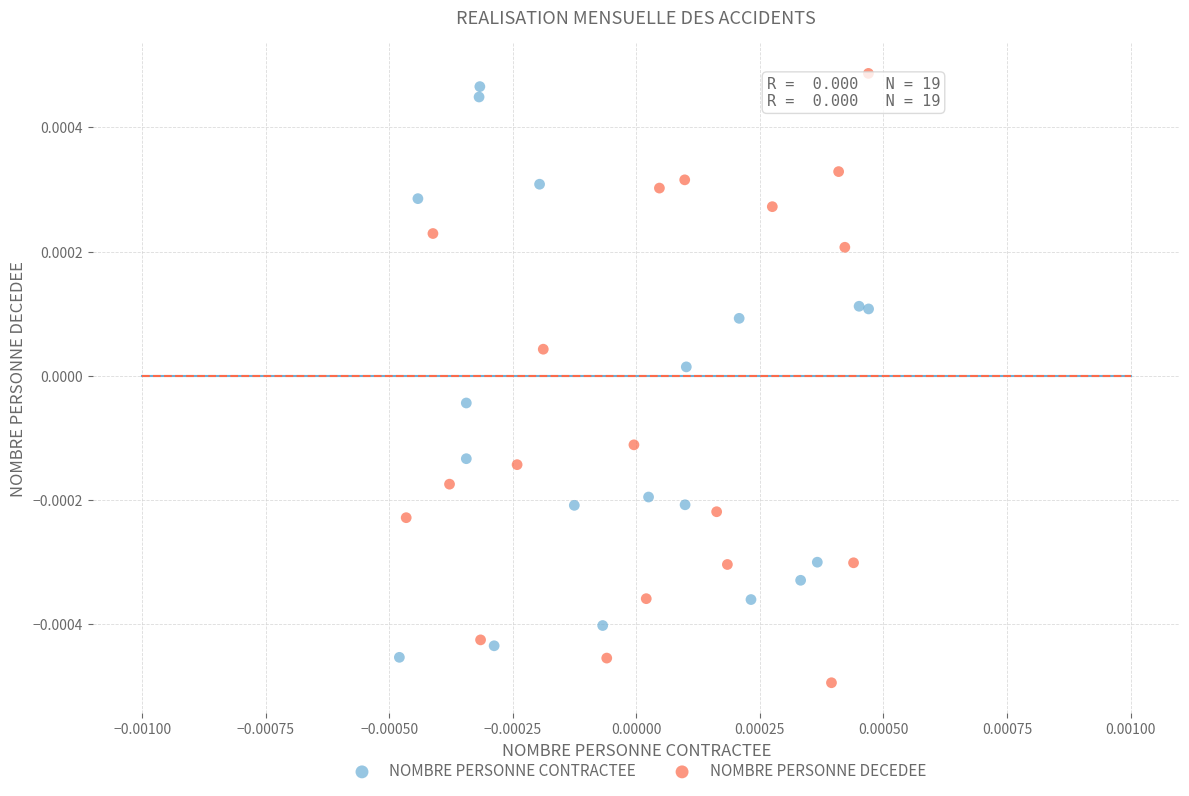

Which series reaches the maximum Y coordinate?

NOMBRE PERSONNE DECEDEE